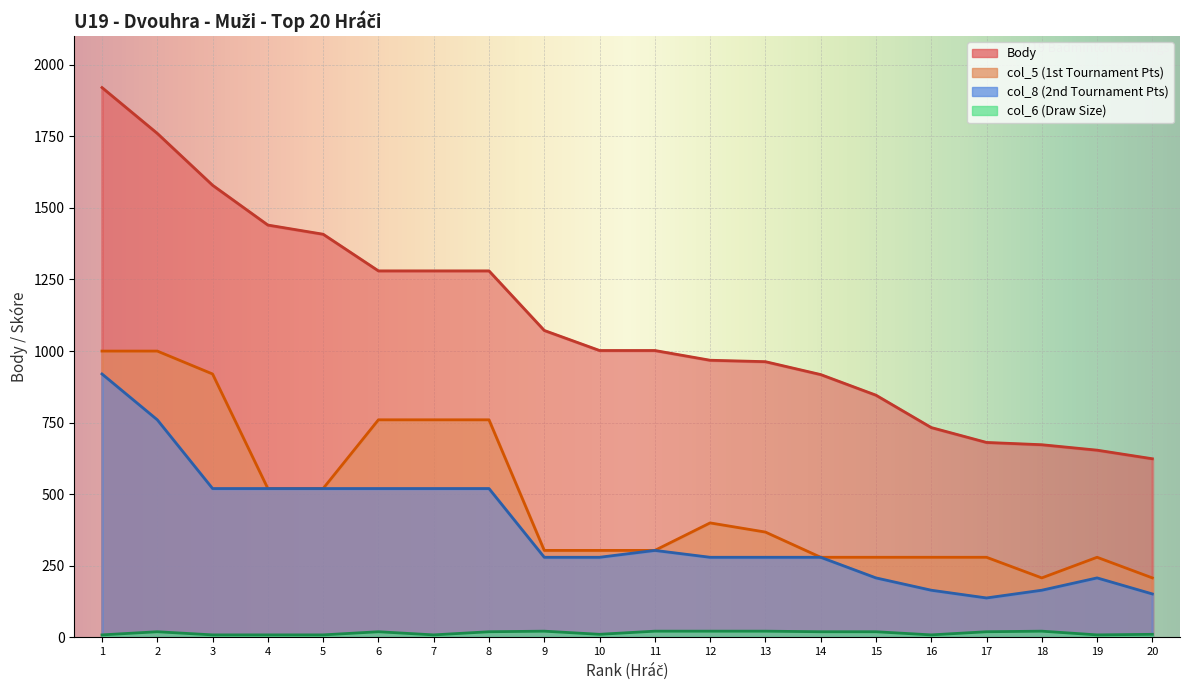

Reading left to right, extract all data points from this chart.

Body: 1920	1760	1579	1440	1408	1280	1280	1280	1072	1002	1002	968	963	918	846	733	681	673	654	624
col_5: 1000	1000	920	520	520	760	760	760	304	304	304	400	368	280	280	280	280	208	280	208
col_6: 9	20	9	9	9	20	9	20	22	11	22	22	22	20	20	9	20	22	9	11
col_8: 920	760	520	520	520	520	520	520	280	280	304	280	280	280	208	165	138	165	208	152